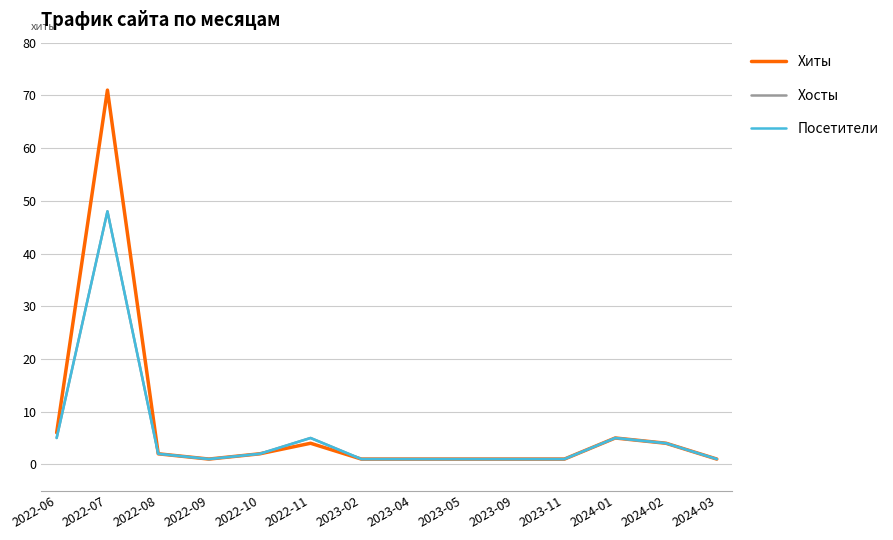

True or false: Посетители and Хосты intersect in this chart.

False